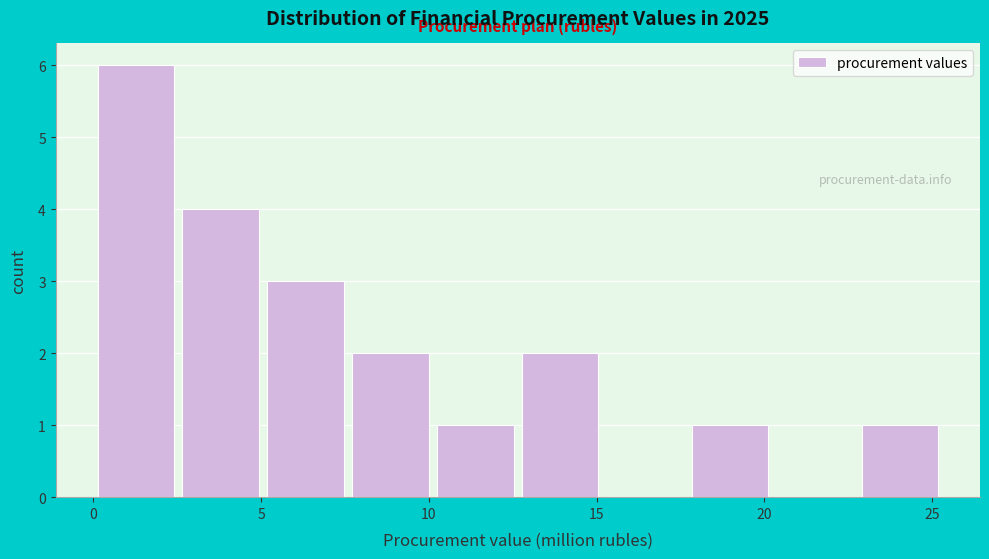

Reading left to right, transcribe this chart: for each bar, give the range it covers on the x-axis and its height. Neither the bar edges nor the heights are printed on the chart, so give them approximately, as read against the axes.

0.0 to 2.5: 6
2.5 to 5.0: 4
5.0 to 7.5: 3
7.5 to 10.0: 2
10.0 to 12.5: 1
12.5 to 15.0: 2
15.0 to 17.5: 0
17.5 to 20.0: 1
20.0 to 23.0: 0
23.0 to 25.5: 1